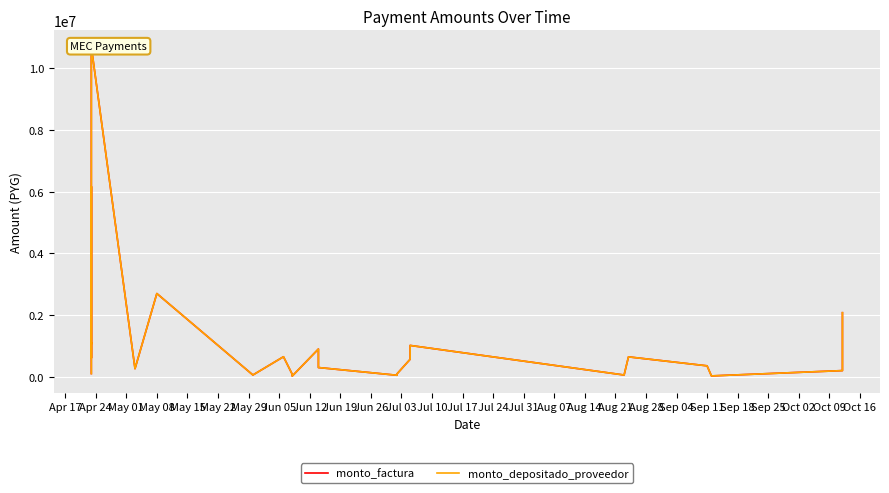

At which category does monto_factura reach its first local valley?

May 01